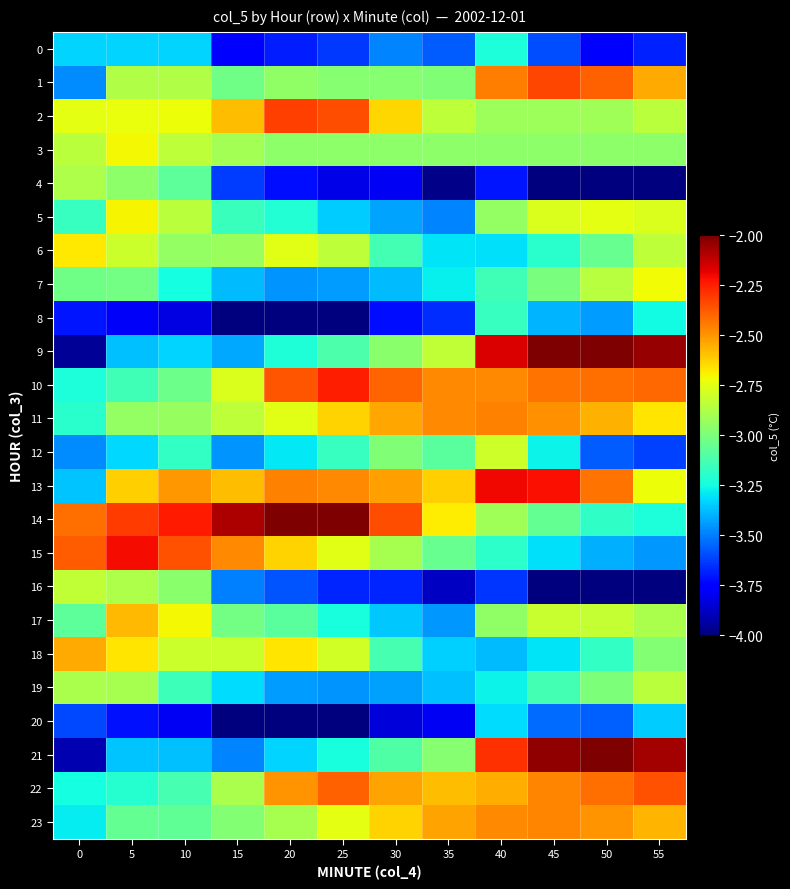

What is the total value across all series at 15?

-75.5